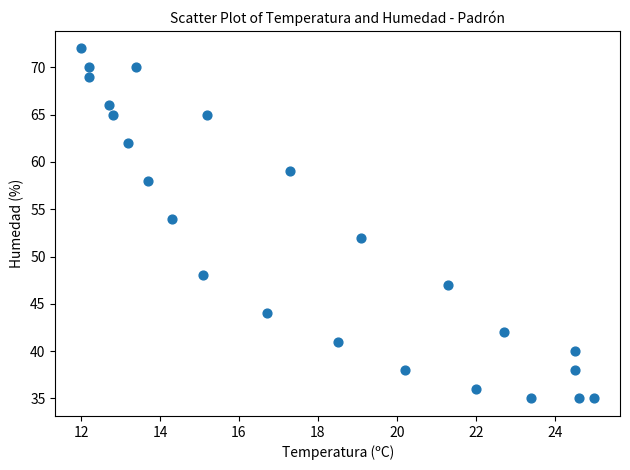

What is the range of Y values (max minus min)?

37